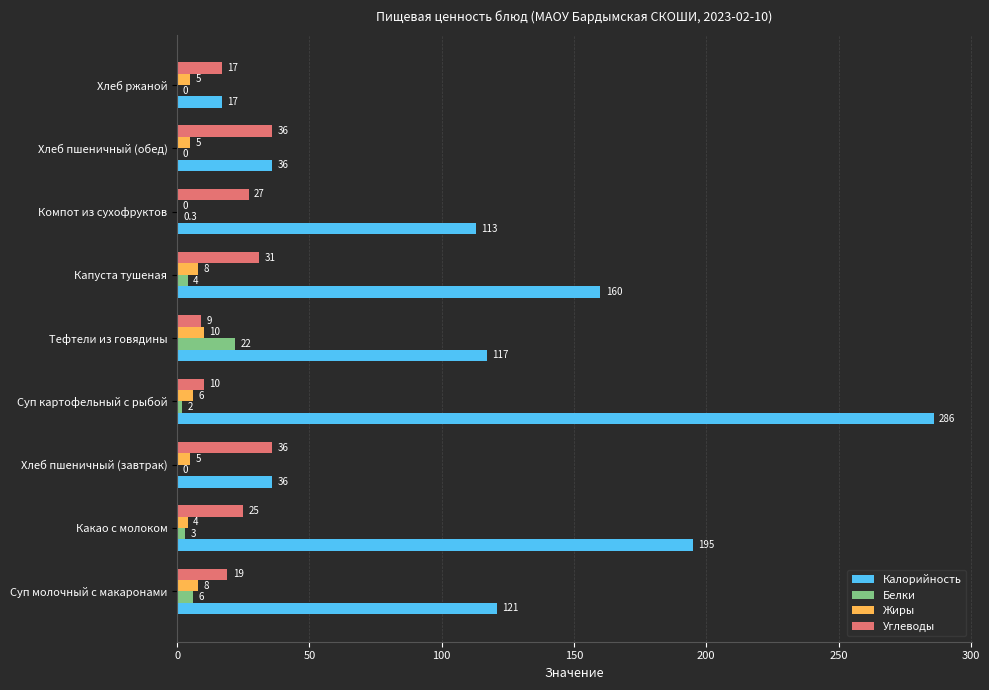

Is it true that Жиры equals 5.0 at Хлеб пшеничный (обед)?

True